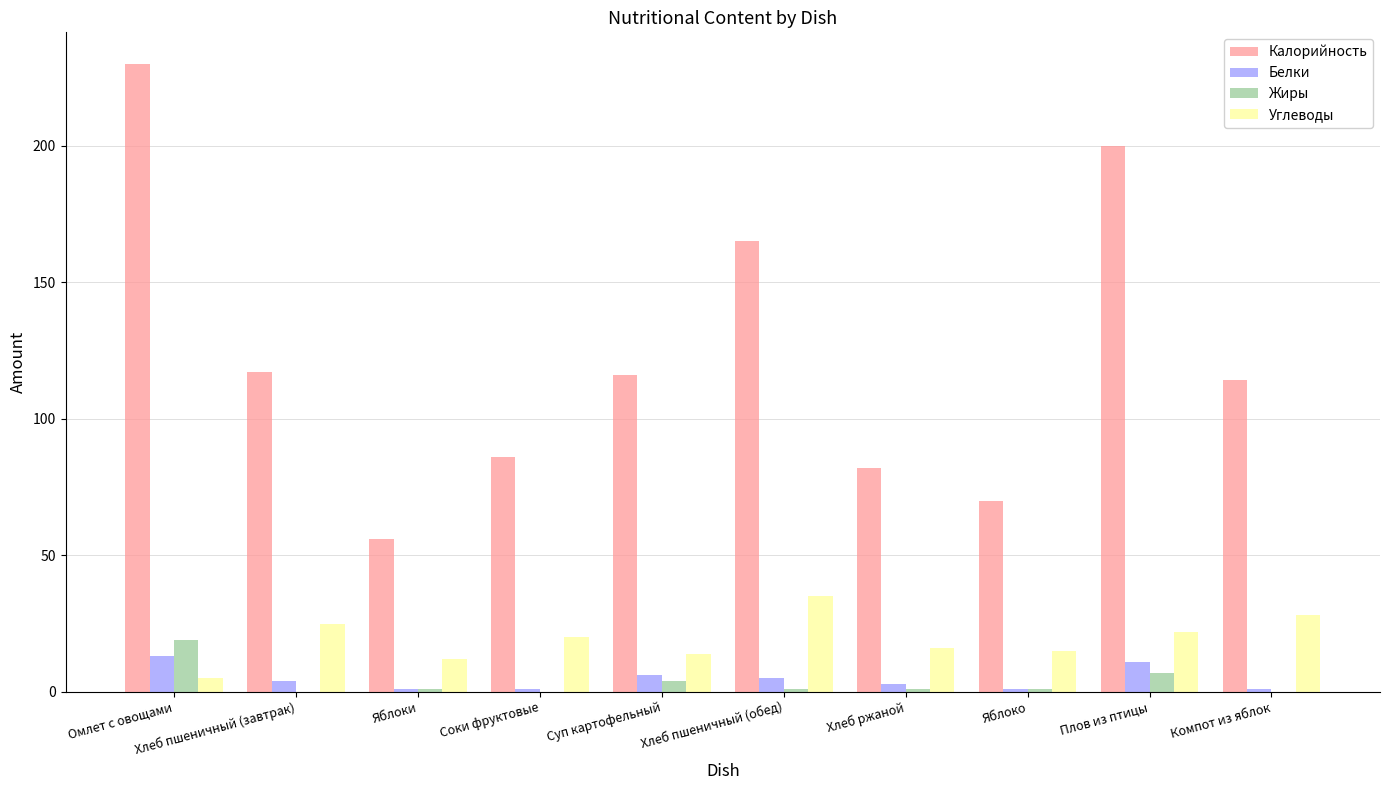

Which series has the largest total across all categories?

Калорийность